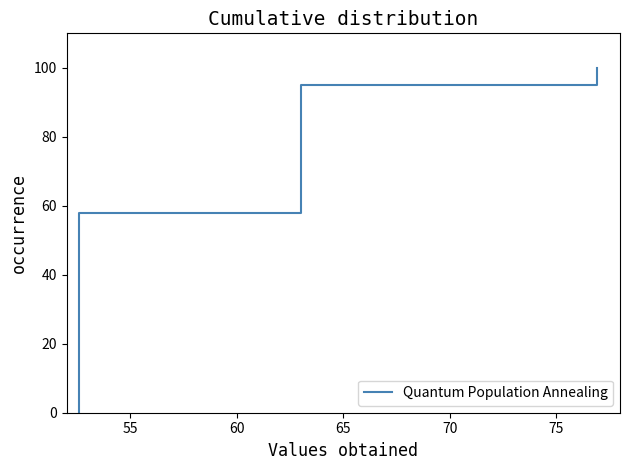

How many values exceed 95?

1